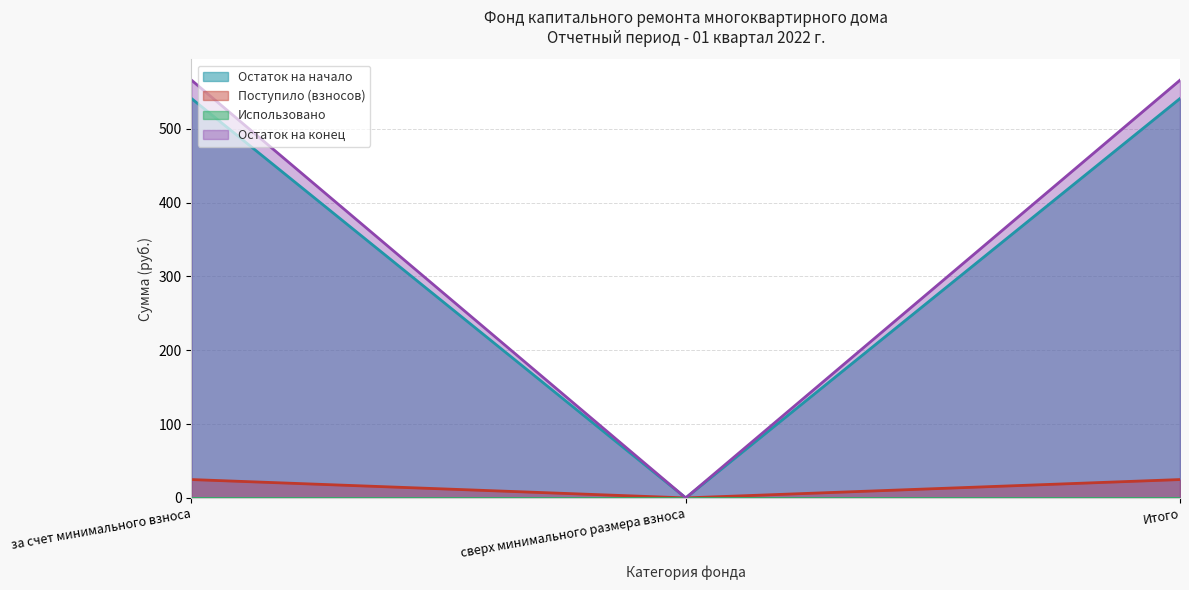

What is the label of the 1st point from the left?

за счет минимального взноса